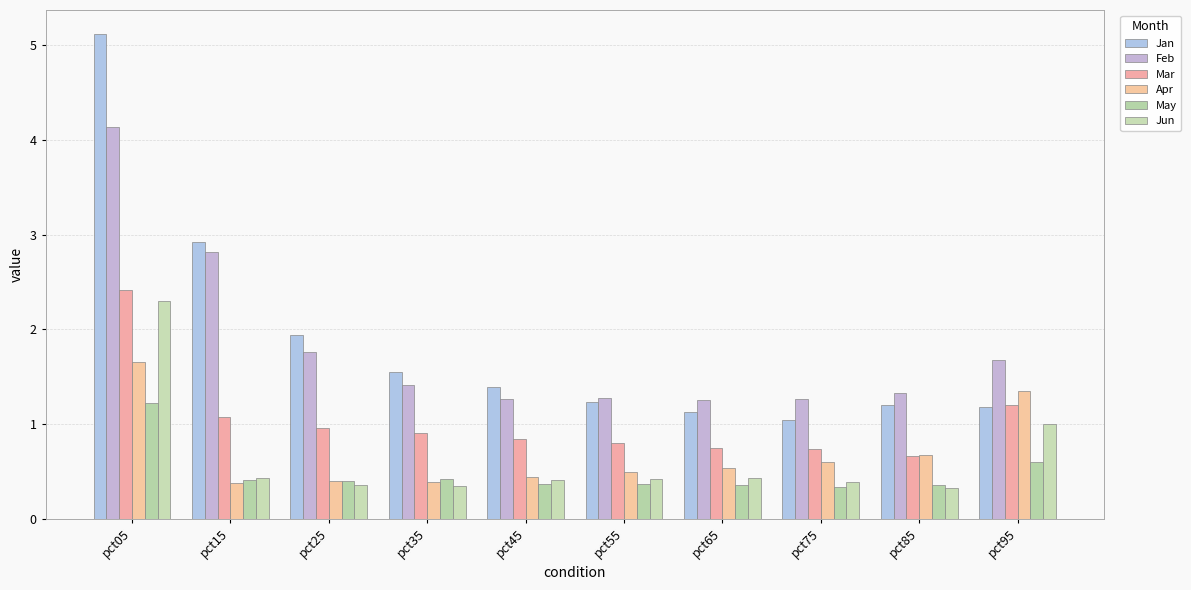

Reading left to right, what are all the values shown in this chart?

Jan: pct05=5.1	pct15=2.9	pct25=1.9	pct35=1.5	pct45=1.4	pct55=1.2	pct65=1.1	pct75=1.0	pct85=1.2	pct95=1.2
Feb: pct05=4.1	pct15=2.8	pct25=1.8	pct35=1.4	pct45=1.3	pct55=1.3	pct65=1.3	pct75=1.3	pct85=1.3	pct95=1.7
Mar: pct05=2.4	pct15=1.1	pct25=1.0	pct35=0.9	pct45=0.8	pct55=0.8	pct65=0.7	pct75=0.7	pct85=0.7	pct95=1.2
Apr: pct05=1.7	pct15=0.4	pct25=0.4	pct35=0.4	pct45=0.4	pct55=0.5	pct65=0.5	pct75=0.6	pct85=0.7	pct95=1.3
May: pct05=1.2	pct15=0.4	pct25=0.4	pct35=0.4	pct45=0.4	pct55=0.4	pct65=0.4	pct75=0.3	pct85=0.4	pct95=0.6
Jun: pct05=2.3	pct15=0.4	pct25=0.4	pct35=0.3	pct45=0.4	pct55=0.4	pct65=0.4	pct75=0.4	pct85=0.3	pct95=1.0